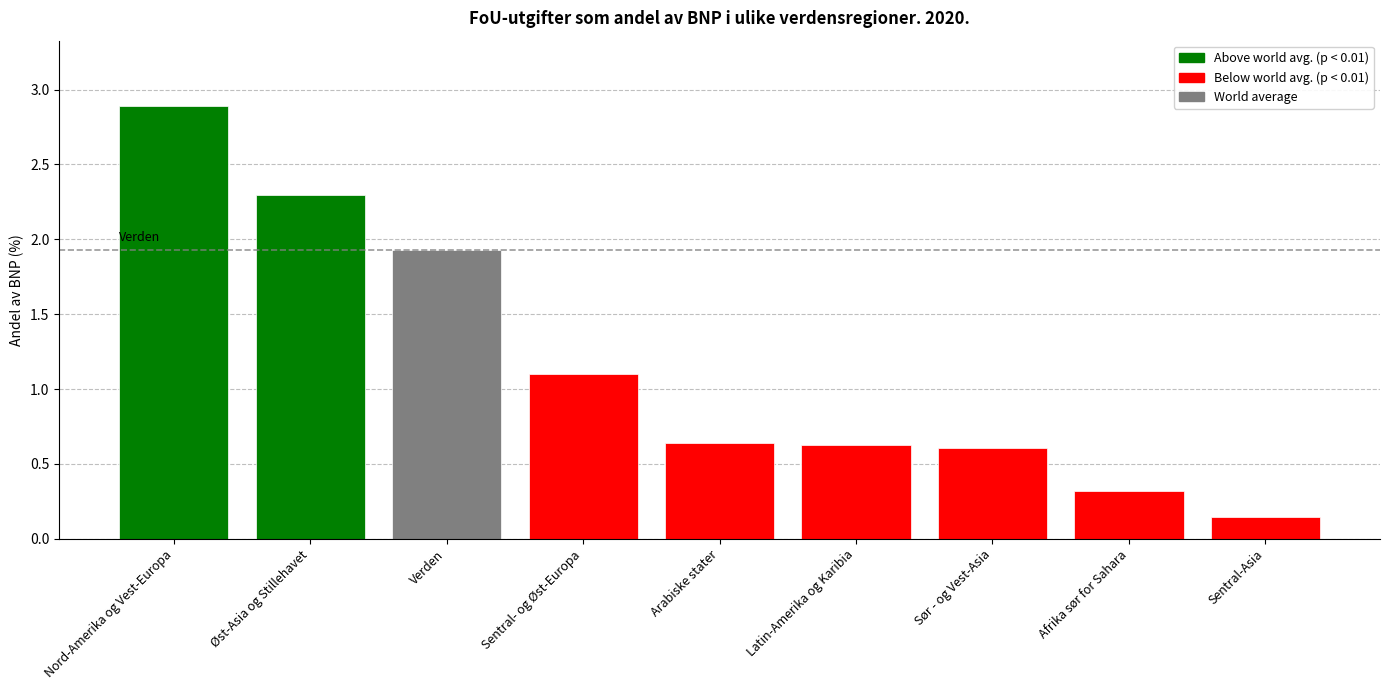

What is the change in value from Nord-Amerika og Vest-Europa to Arabiske stater?

-2.3